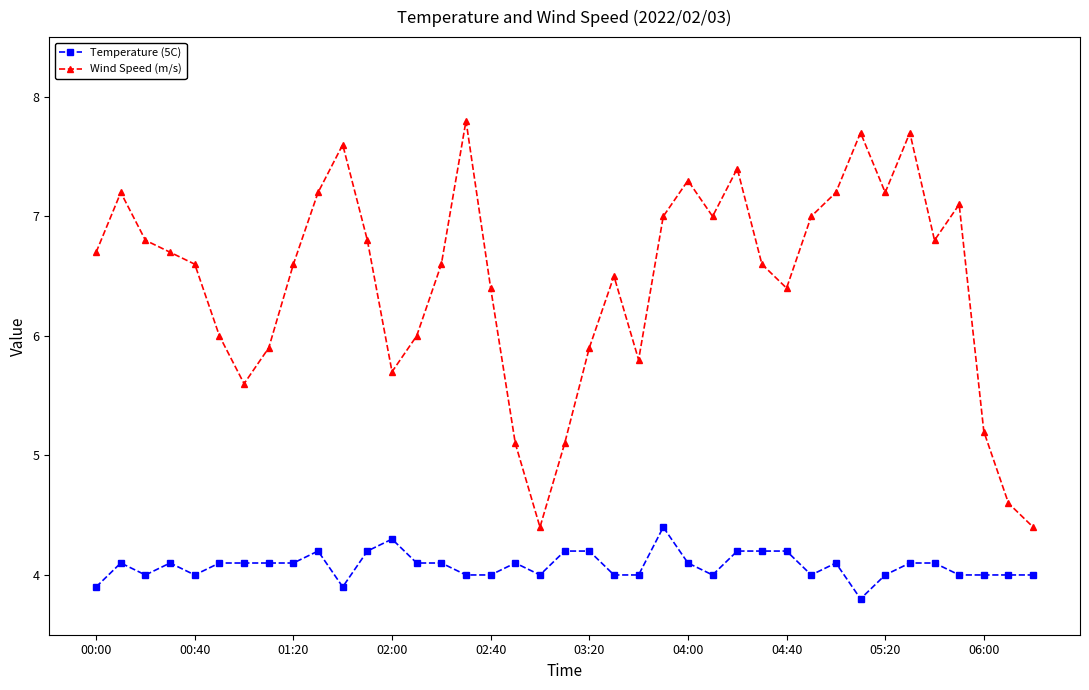

Rank the series by their average value, from lowest to highest.

Temperature (5C), Wind Speed (m/s)